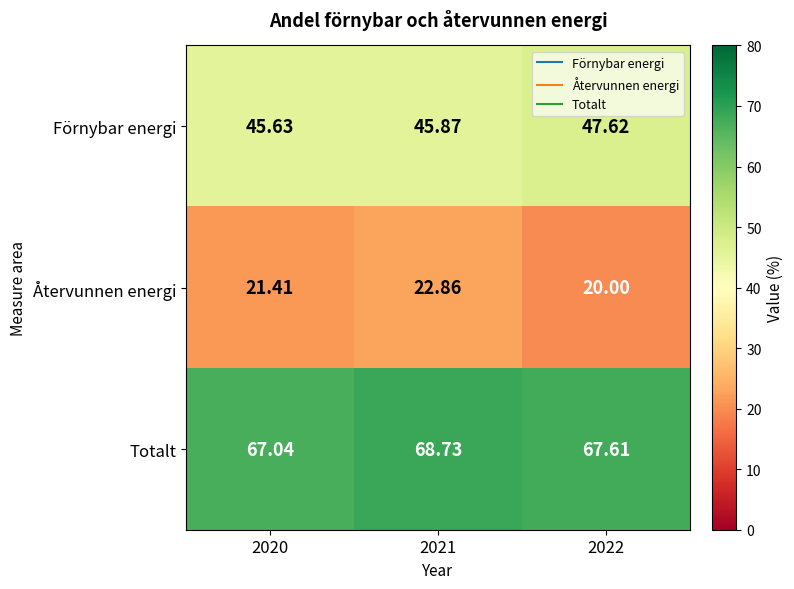

What is the maximum value shown in the chart?

68.7